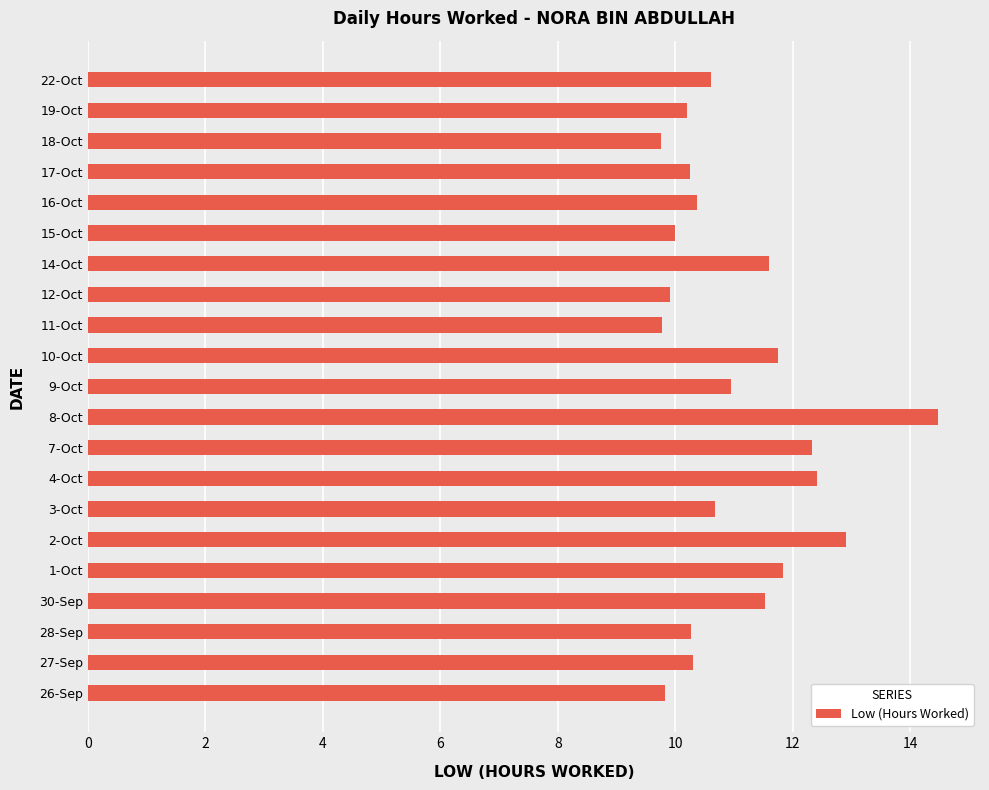

Approximately how many times larger is the value at 2-Oct compared to 16-Oct?

1.2